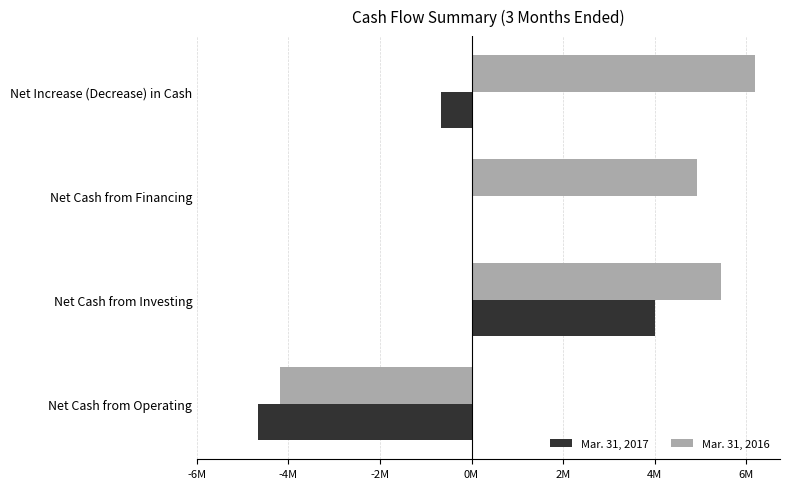

What are all the series names shown in the legend?

Mar. 31, 2017, Mar. 31, 2016